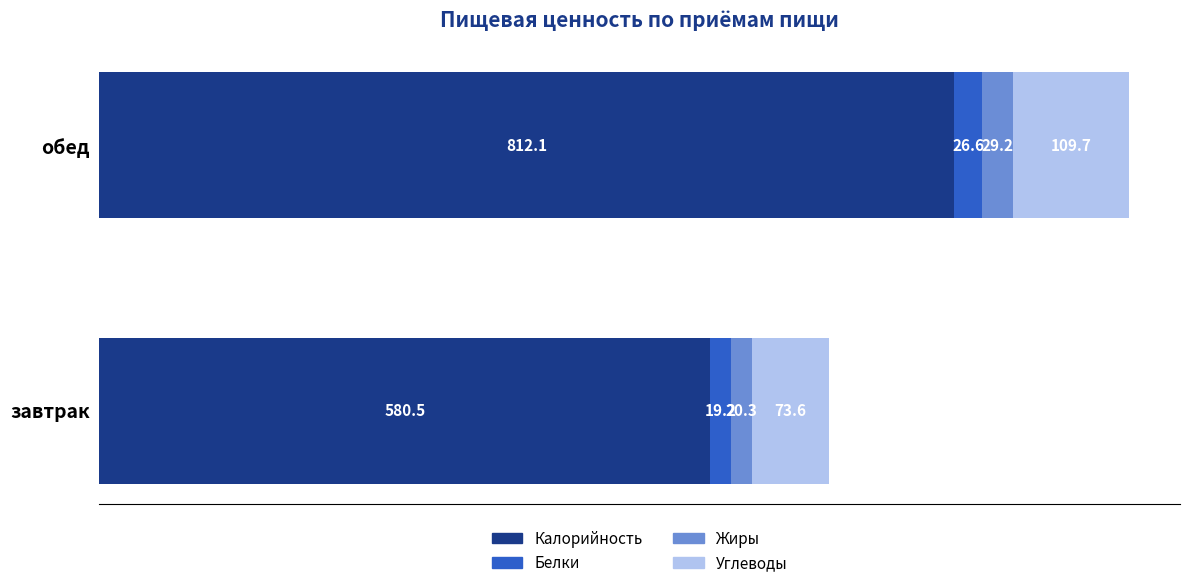

What position from the right is завтрак?

2